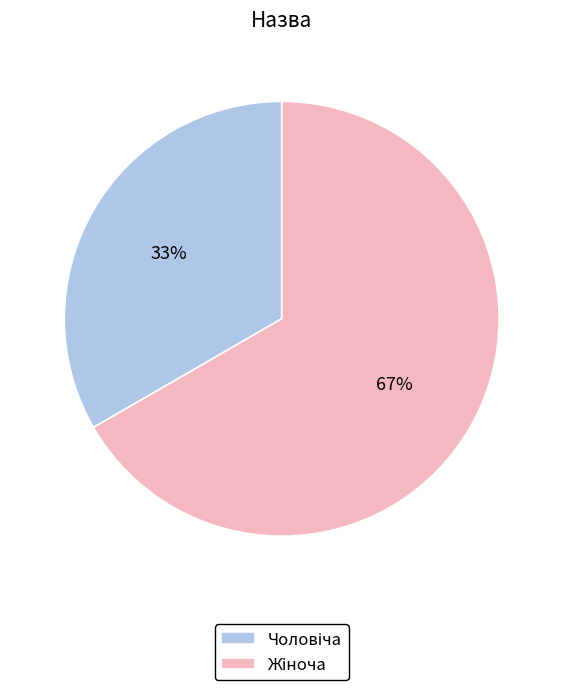

Count the number of slices in the pie.

2